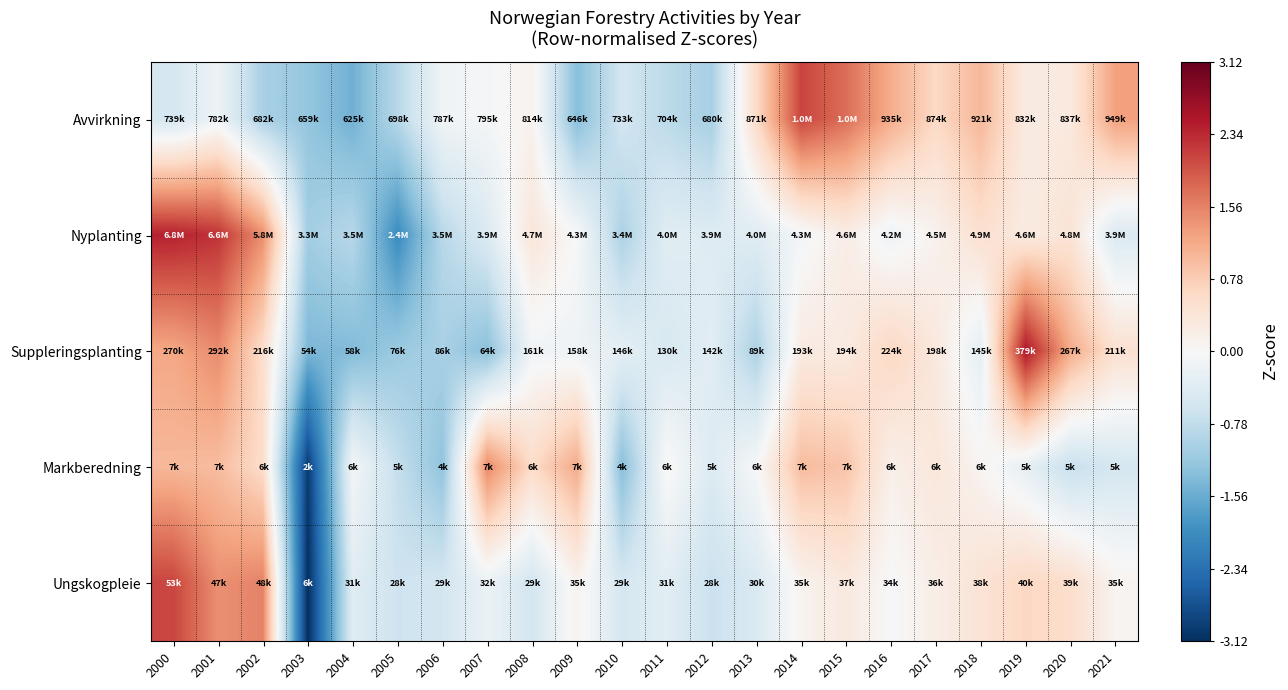

Reading right to left, transcribe all the data shown in this chart.

Avvirkning: 2021=1.3	2020=0.3	2019=0.3	2018=1.0	2017=0.6	2016=1.1	2015=1.7	2014=2.1	2013=0.6	2012=-1.0	2011=-0.8	2010=-0.6	2009=-1.3	2008=0.1	2007=-0.0	2006=-0.1	2005=-0.9	2004=-1.5	2003=-1.2	2002=-1.0	2001=-0.2	2000=-0.5
Nyplanting: 2021=-0.4	2020=0.4	2019=0.3	2018=0.5	2017=0.1	2016=-0.1	2015=0.2	2014=-0.1	2013=-0.4	2012=-0.4	2011=-0.4	2010=-1.0	2009=-0.0	2008=0.4	2007=-0.4	2006=-0.9	2005=-2.0	2004=-0.9	2003=-1.1	2002=1.4	2001=2.3	2000=2.4
Suppleringsplanting: 2021=0.5	2020=1.2	2019=2.5	2018=-0.3	2017=0.3	2016=0.6	2015=0.3	2014=0.3	2013=-1.0	2012=-0.3	2011=-0.5	2010=-0.3	2009=-0.2	2008=-0.1	2007=-1.3	2006=-1.0	2005=-1.1	2004=-1.4	2003=-1.4	2002=0.5	2001=1.5	2000=1.2
Markberedning: 2021=-0.5	2020=-0.7	2019=-0.3	2018=0.1	2017=0.3	2016=0.2	2015=0.9	2014=1.0	2013=-0.0	2012=-0.4	2011=0.1	2010=-1.3	2009=1.2	2008=0.6	2007=1.5	2006=-1.2	2005=-0.7	2004=-0.1	2003=-3.0	2002=0.6	2001=1.0	2000=1.0
Ungskogpleie: 2021=0.1	2020=0.5	2019=0.7	2018=0.4	2017=0.2	2016=-0.0	2015=0.3	2014=0.1	2013=-0.5	2012=-0.7	2011=-0.4	2010=-0.5	2009=0.1	2008=-0.6	2007=-0.2	2006=-0.6	2005=-0.6	2004=-0.4	2003=-3.1	2002=1.6	2001=1.4	2000=2.1